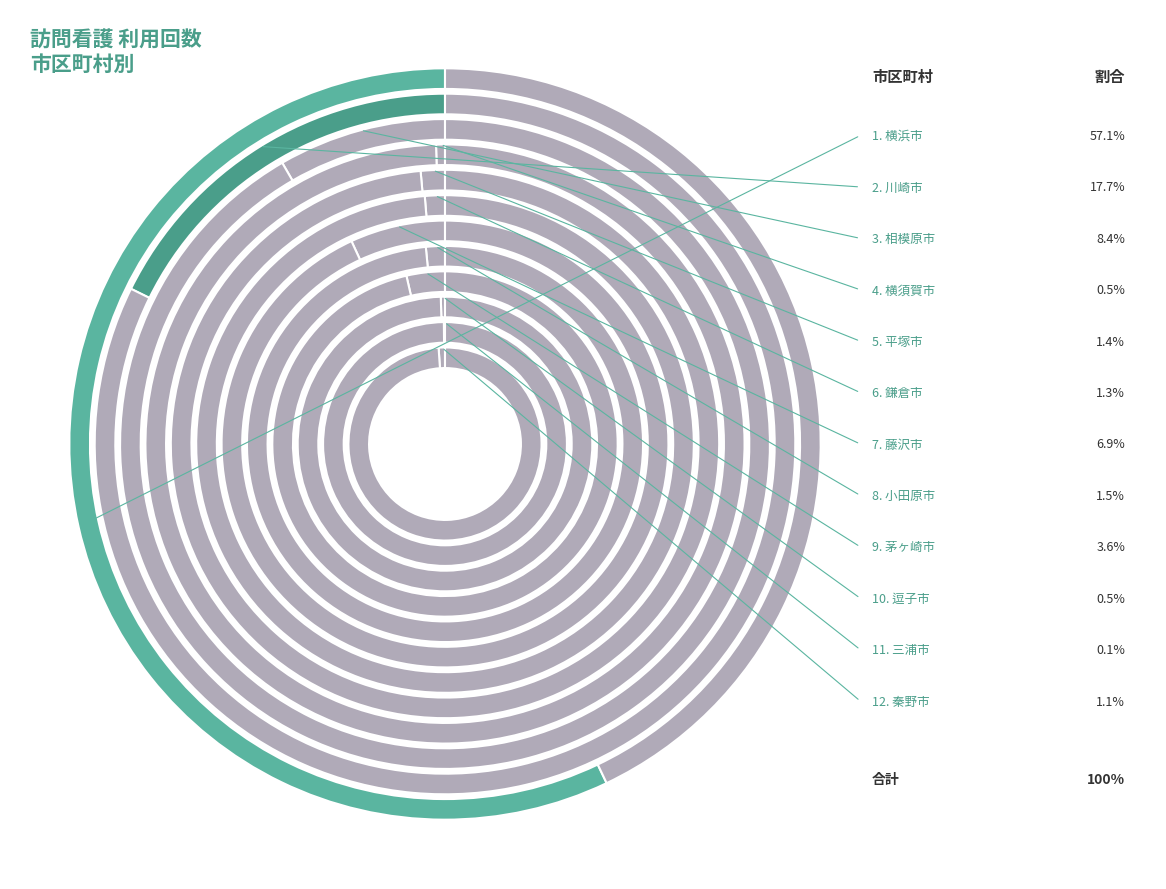

Combined, what portion of the pie is 平塚市 and 川崎市?

19.1%